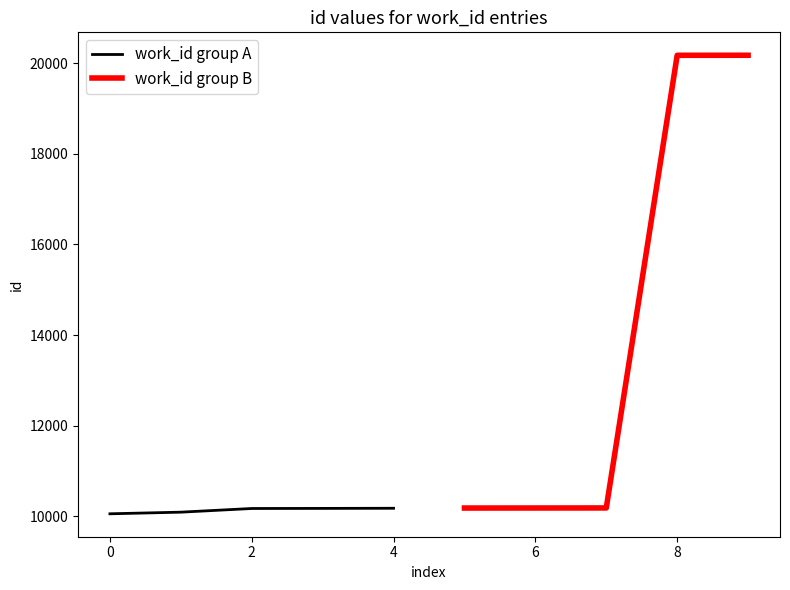

How many lines are shown in the chart?

2